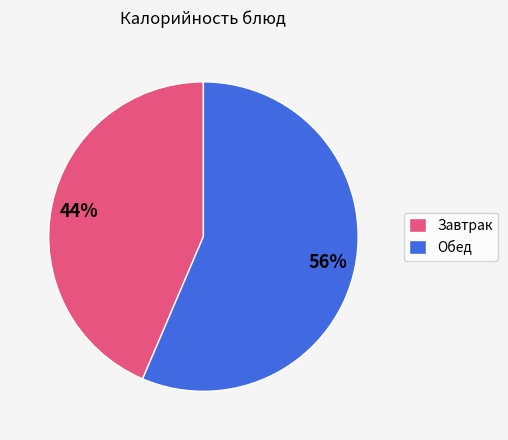

To the nearest percent, what percentage of the pie is Обед?

56%